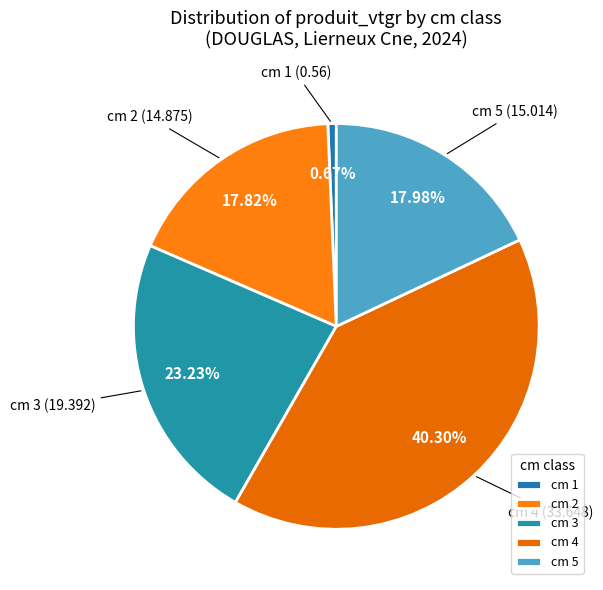

Does any single category account for the majority?

No